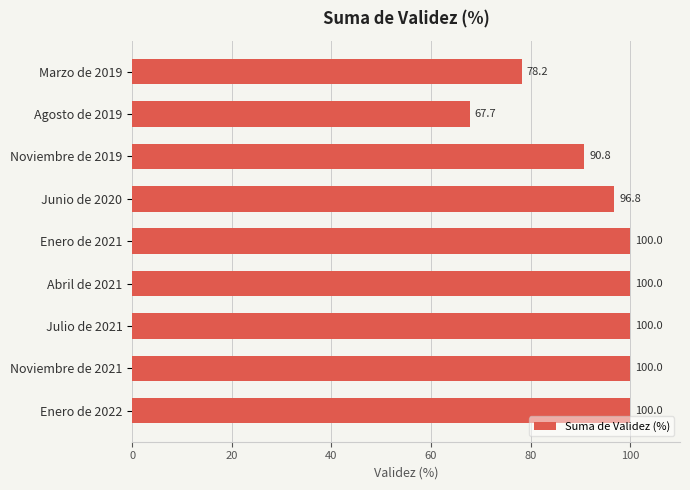

What position from the top is Junio de 2020?

4